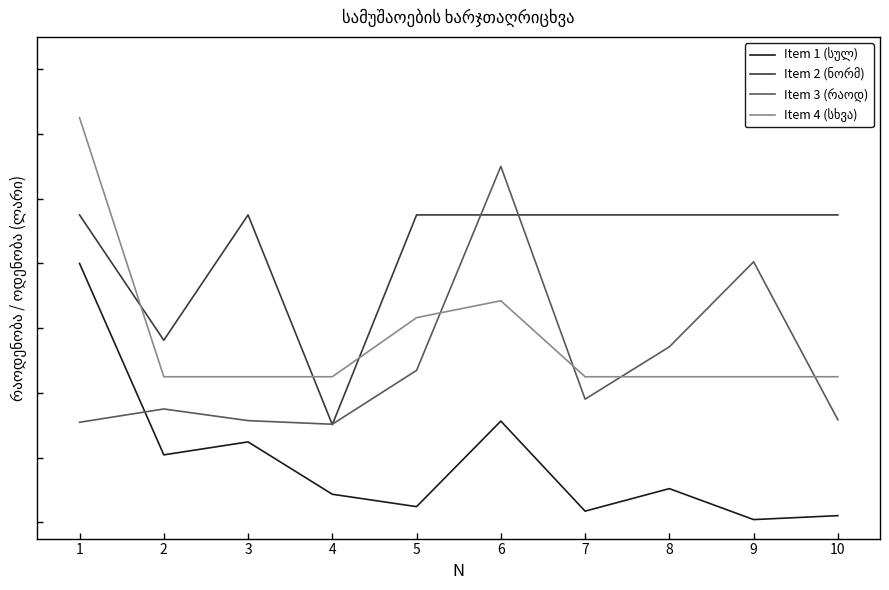

Is this an area chart (filled region under the line)?

No